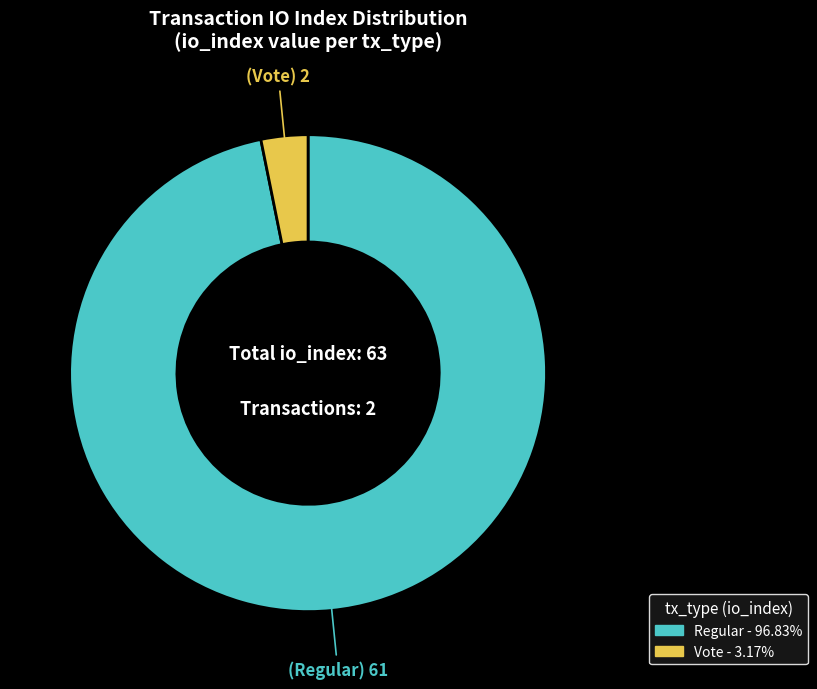

Does any single category account for the majority?

Yes